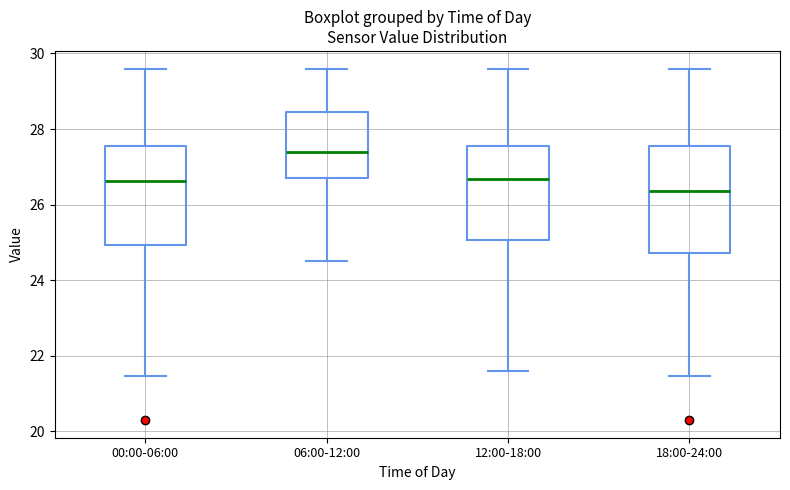

Which box's median line is the lowest?

18:00-24:00